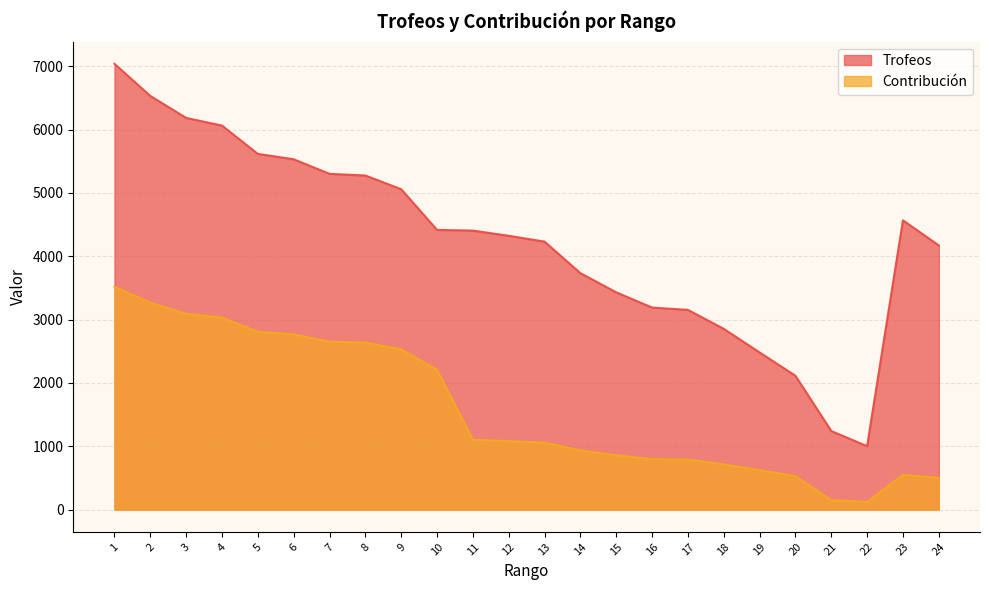

List the series in order of their overall mean, lowest first.

Contribución, Trofeos